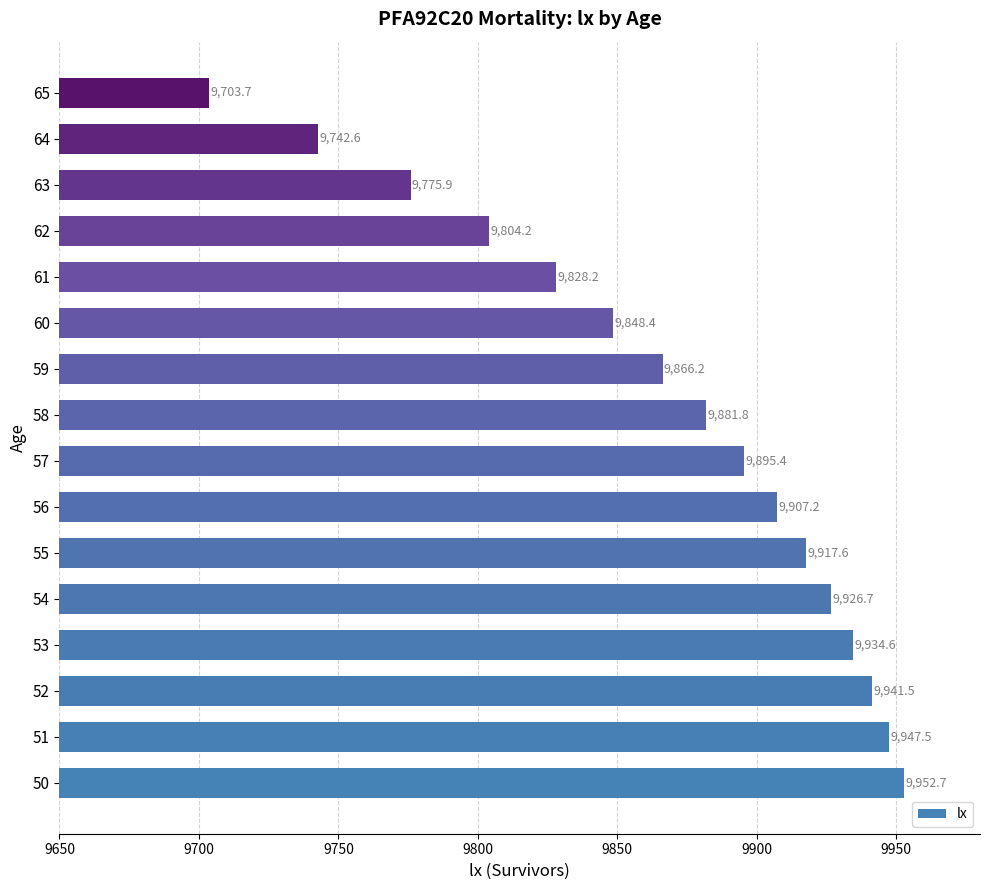

Reading bottom to top, transcribe all the data shown in this chart.

50=9952.7	51=9947.5	52=9941.5	53=9934.6	54=9926.7	55=9917.6	56=9907.2	57=9895.4	58=9881.8	59=9866.2	60=9848.4	61=9828.2	62=9804.2	63=9775.9	64=9742.6	65=9703.7